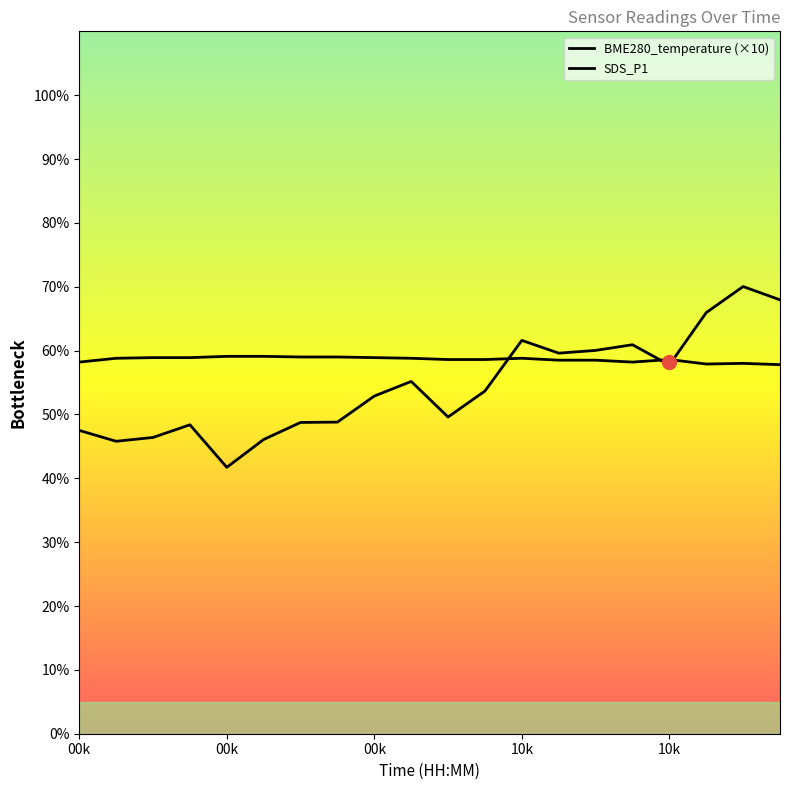

Is the value of BME280_temperature (×10) at 15 greater than the value of SDS_P1 at 14?

No